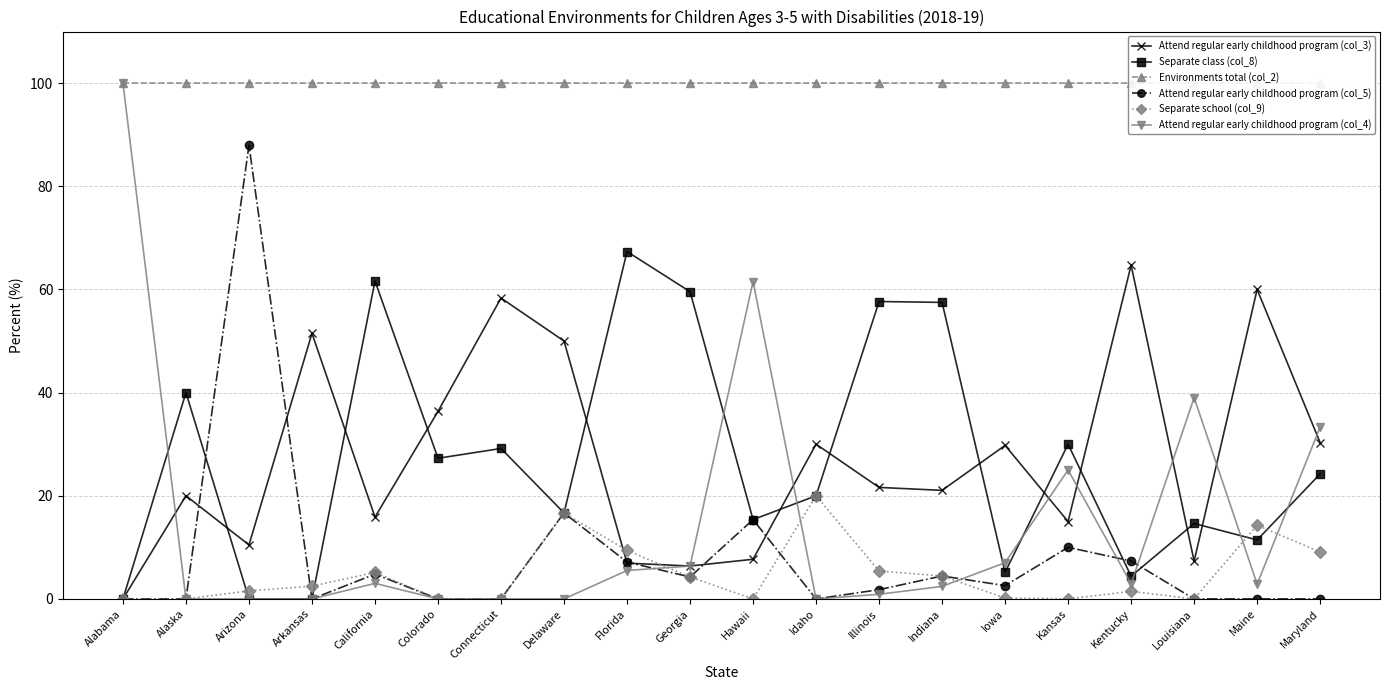

Which series ends up on top after the final intersection of Attend regular early childhood program (col_3) and Attend regular early childhood program (col_4)?

Attend regular early childhood program (col_4)